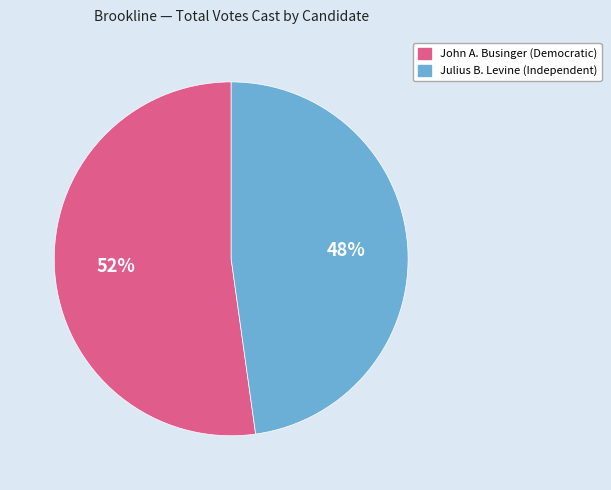

To the nearest percent, what is the difference between the largest and smallest slice percentages?

4%